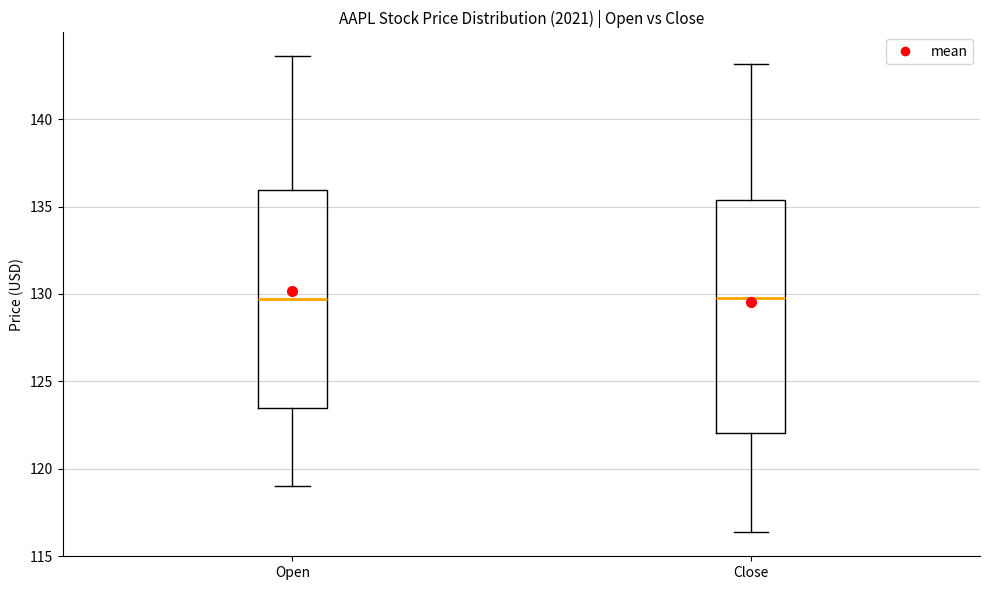

Reading left to right, read every box against the y-axis: the position of its median line, the range the box covers, and the ends of its whiskers. The values are not printed on the chart, so give them approximately, as read against the axis.

Open: median 129.5, box 123.5 to 136.0, whiskers 119.0 to 143.5
Close: median 130.0, box 122.0 to 135.5, whiskers 116.5 to 143.0